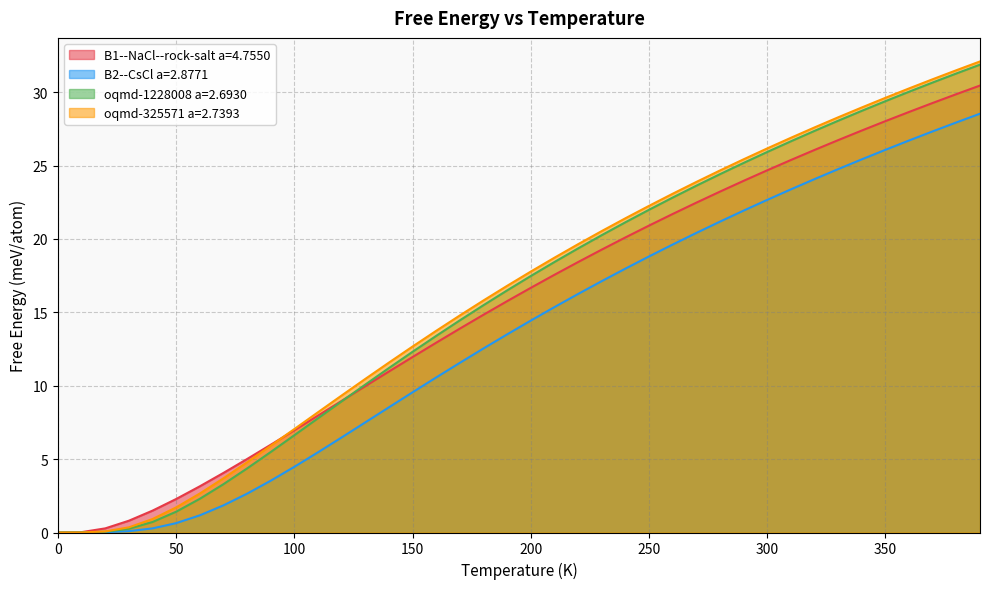

Is it true that oqmd-1228008 a=2.6930 equals 0.0 at 0?

True